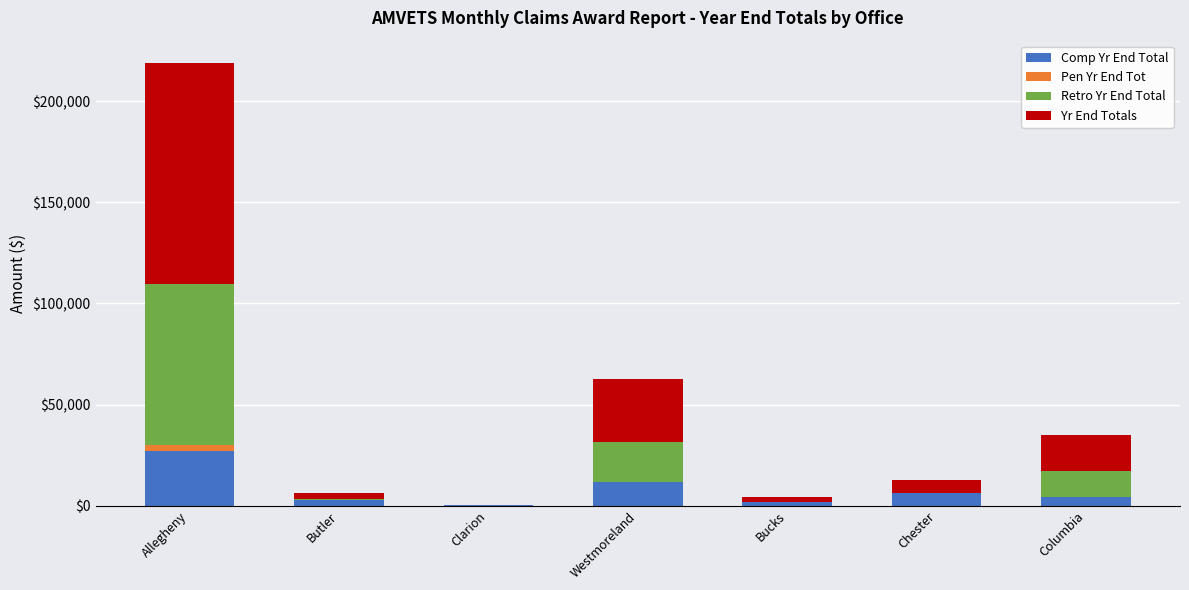

At which category is the sum across all series the highest?

Allegheny